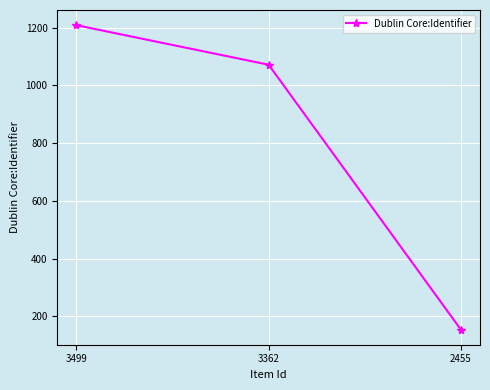

What is the value of the 3rd point from the left?

154